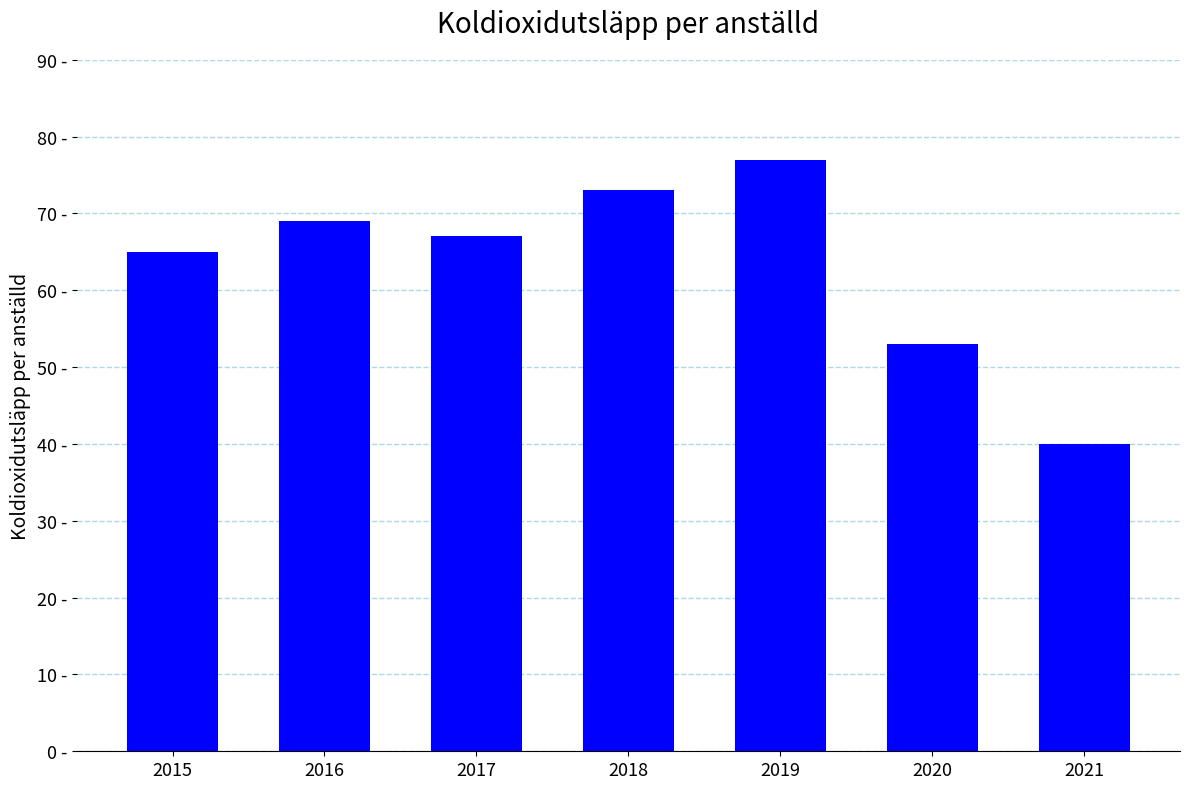

List the labels in order of value, largest first.

2019, 2018, 2016, 2017, 2015, 2020, 2021